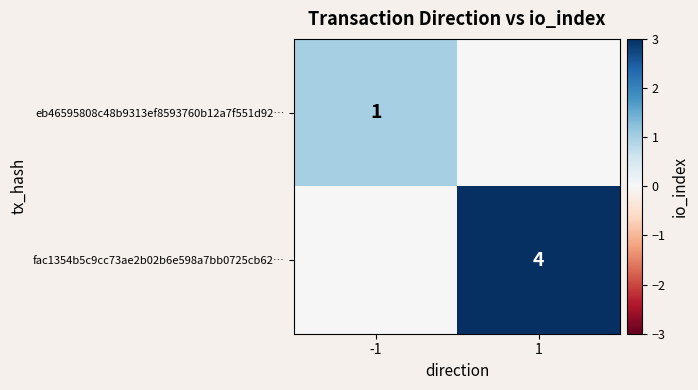

Is it true that eb46595808c48b9313ef8593760b12a7f551d92… equals 2 at -1?

False